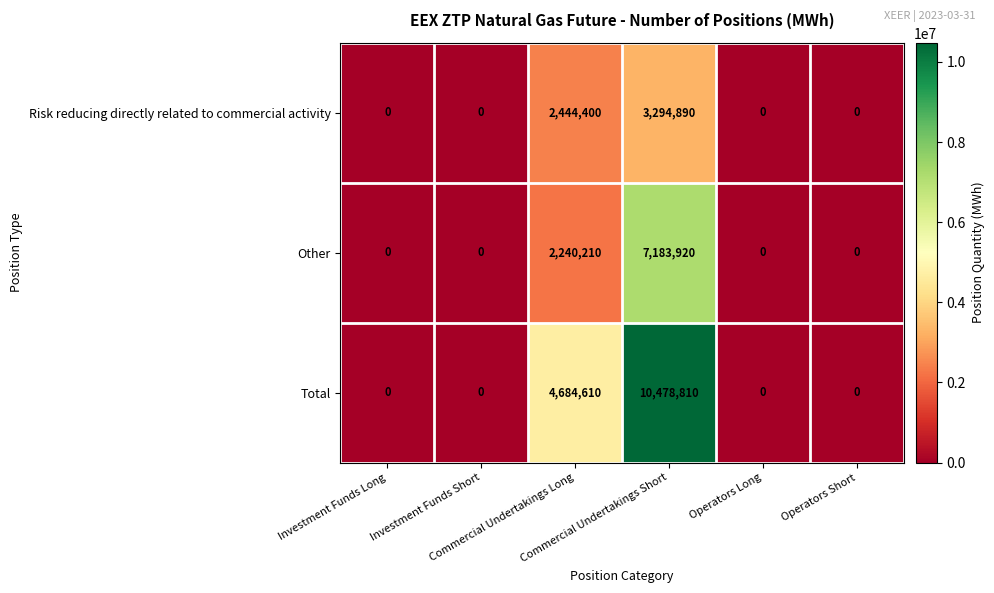

How many series are shown in this chart?

3